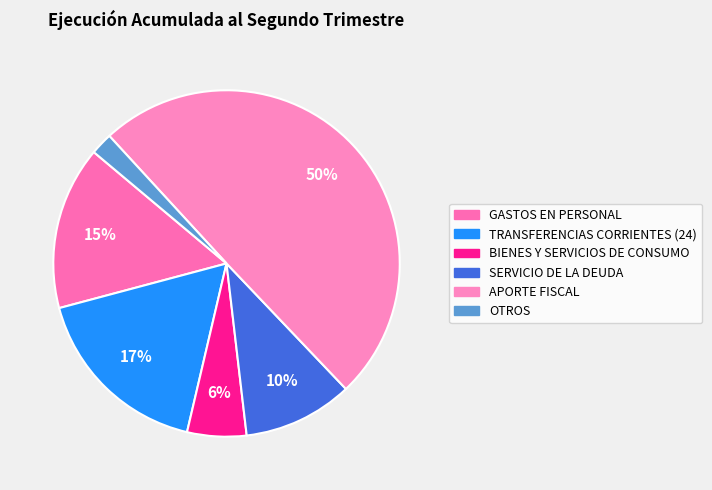

Which slice is the largest?

APORTE FISCAL